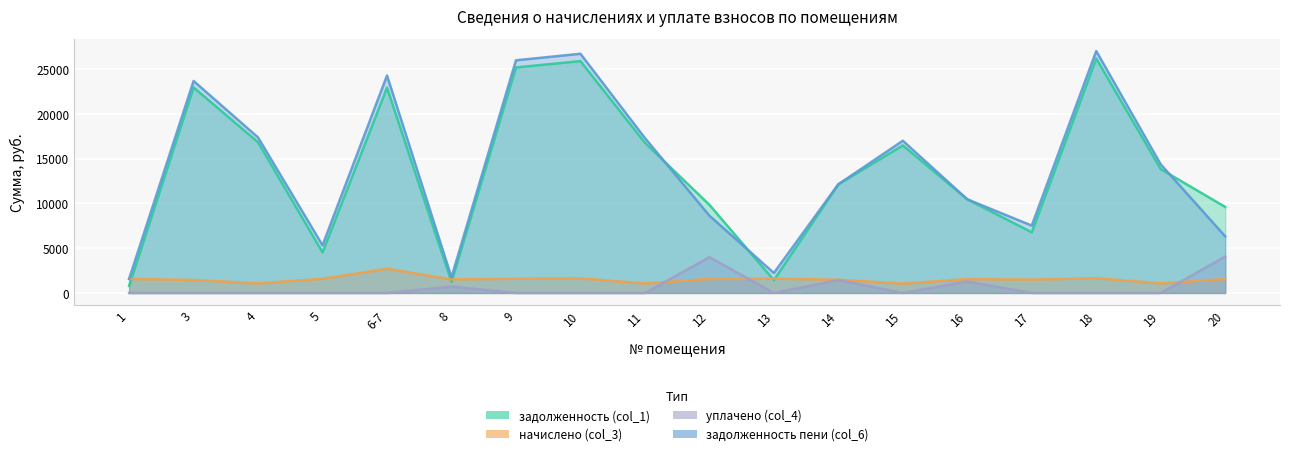

Reading right to left, extract all data points from this chart.

задолженность (col_1): 9616.7	13841.2	26208.8	6781.7	10465.6	16490.9	12144.8	1432.2	9854.2	16785.4	25914.2	25207.4	1236.5	22948.4	4534.9	16844.2	22969.4	788.7
начислено (col_3): 1566.1	1063.9	1655.4	1495.4	1547.5	1041.6	1480.6	1603.3	1569.8	1060.2	1636.8	1592.2	1510.3	2708.2	1581.0	1063.9	1450.8	1577.3
уплачено (col_4): 4072.0	0.0	0.0	0.0	1290.0	0.0	1447.0	0.0	4000.0	0.0	0.0	0.0	720.0	0.0	0.0	0.0	0.0	0.0
задолженность пени (col_6): 6327.7	14373.1	27036.5	7529.5	10465.4	17011.7	12145.1	2233.8	8639.1	17315.5	26732.6	26003.5	1751.7	24302.5	5325.4	17376.1	23694.8	1577.3